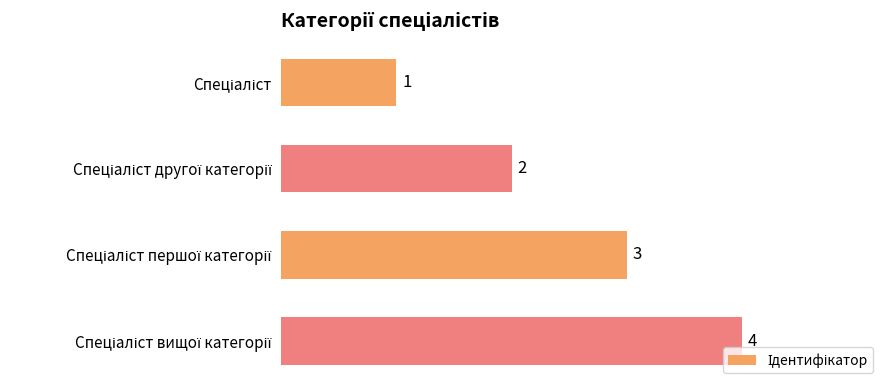

Are the bars horizontal?

Yes